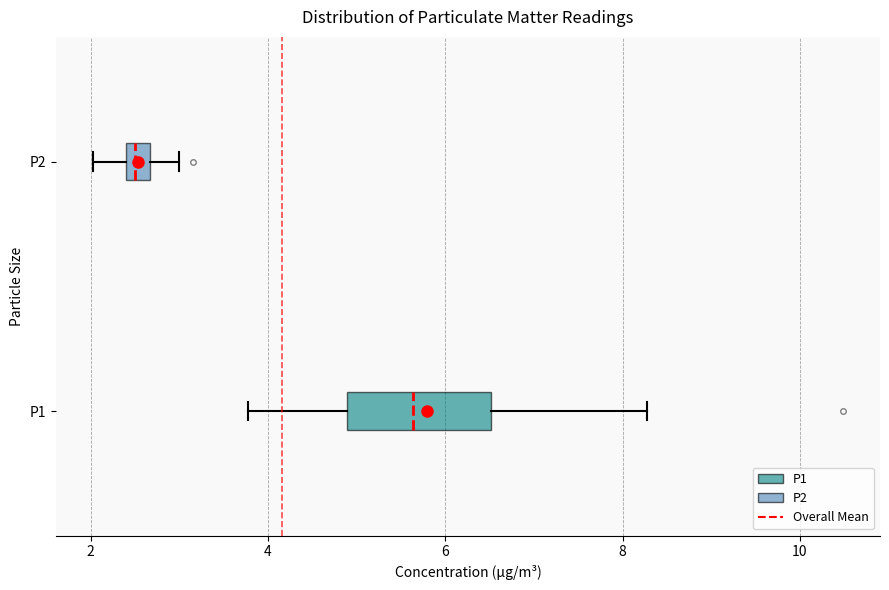

Where does the right whisker of the box for P2 end on the x-axis? The values are not printed on the chart, so give them approximately, as read against the axis.

3.0